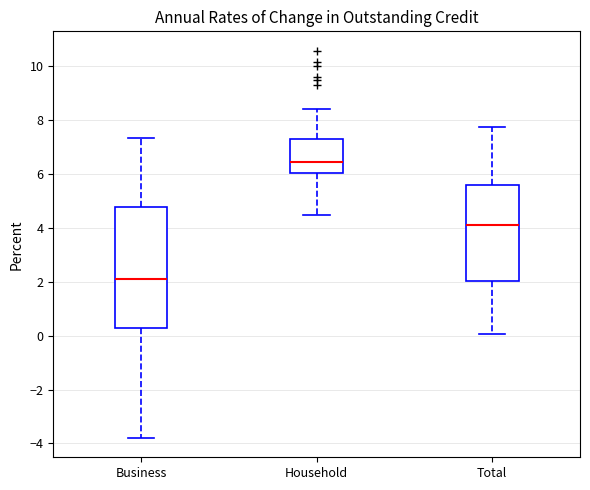

Reading left to right, read every box against the y-axis: the position of its median line, the range the box covers, and the ends of its whiskers. The values are not printed on the chart, so give them approximately, as read against the axis.

Business: median 2.2, box 0.2 to 4.8, whiskers -3.8 to 7.4
Household: median 6.4, box 6.0 to 7.2, whiskers 4.4 to 8.4
Total: median 4.2, box 2.0 to 5.6, whiskers 0.0 to 7.8